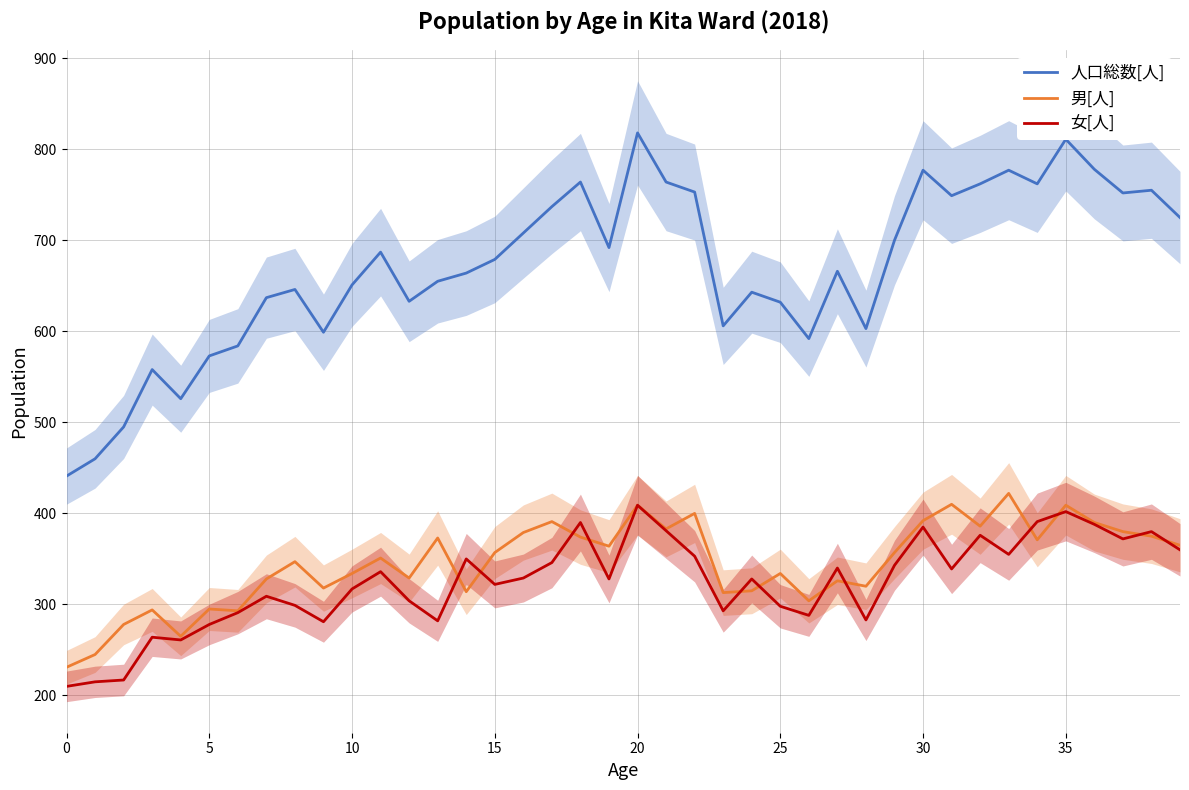

True or false: 女[人] has more than 2 points higher than both neighbors.

True